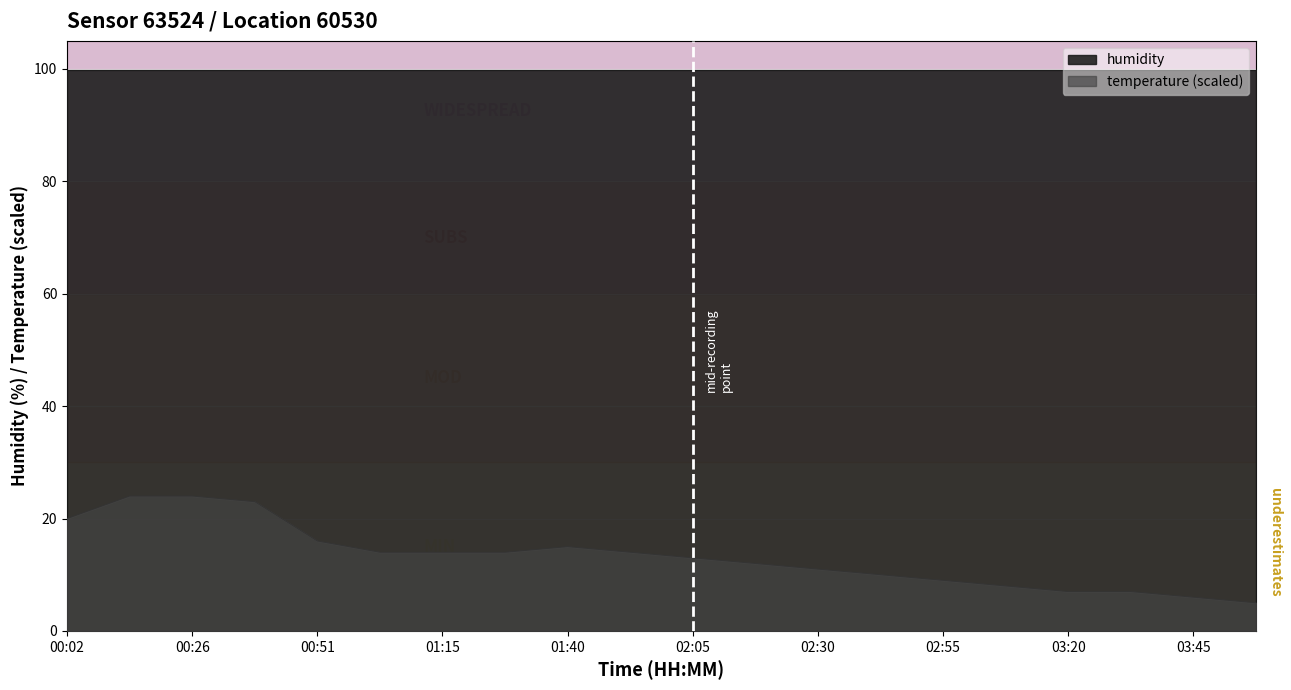

What is the smallest value displayed?

5.0